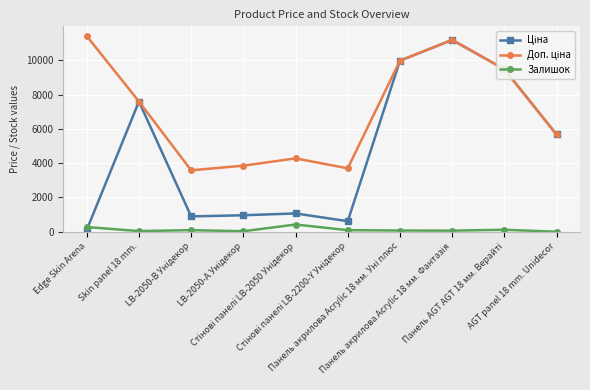

At how many categories does at least one series exceed 8011?

4